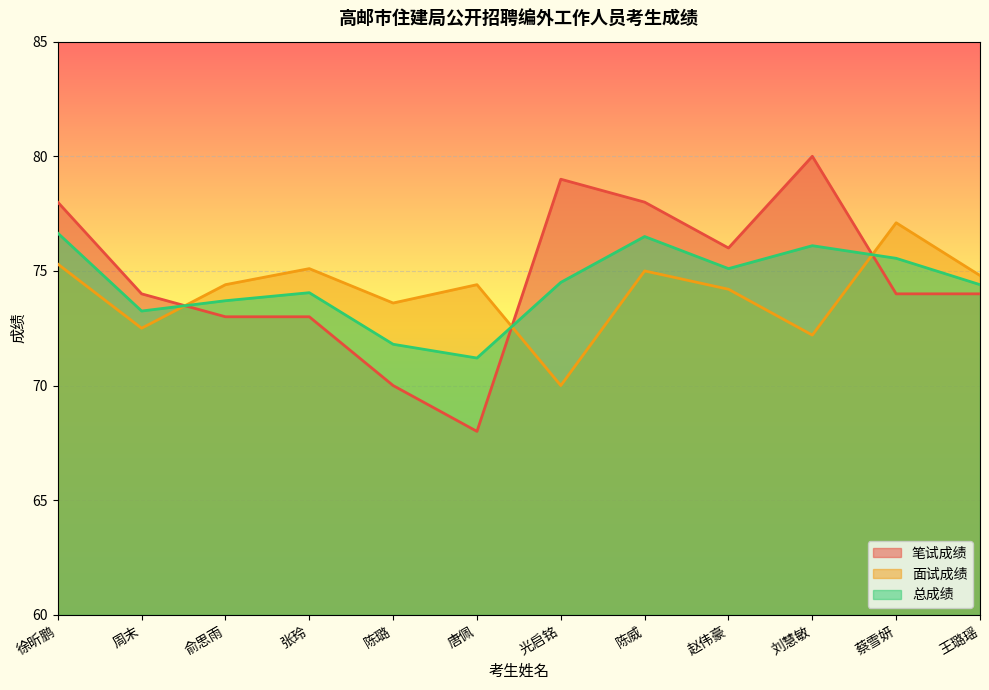

How many times do 笔试成绩 and 总成绩 cross each other?

3